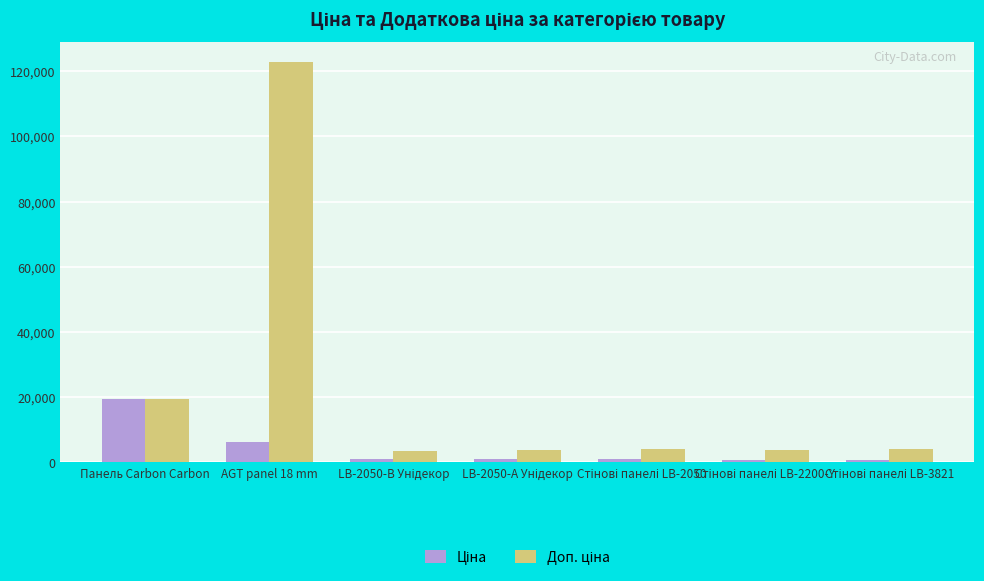

At which category is the sum across all series the highest?

AGT panel 18 mm